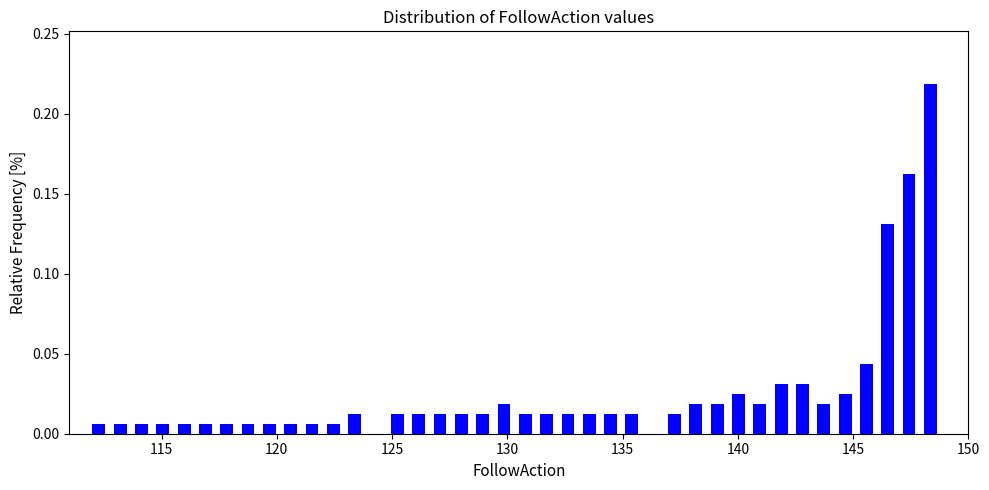

Around what value on the x-axis is the tallest bar? Give the approximate position of its centre, as read against the axis.

148.5